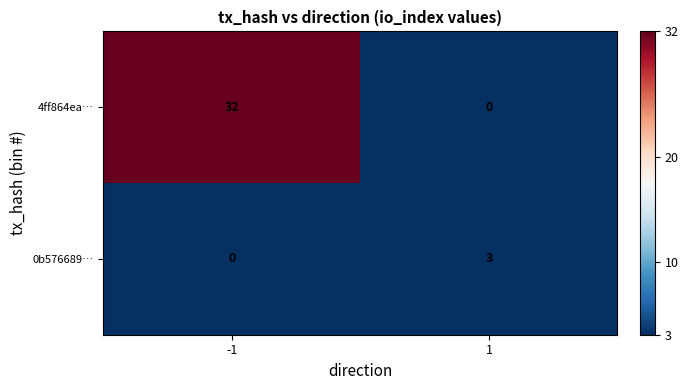

What is the total value across all series at 1?

3